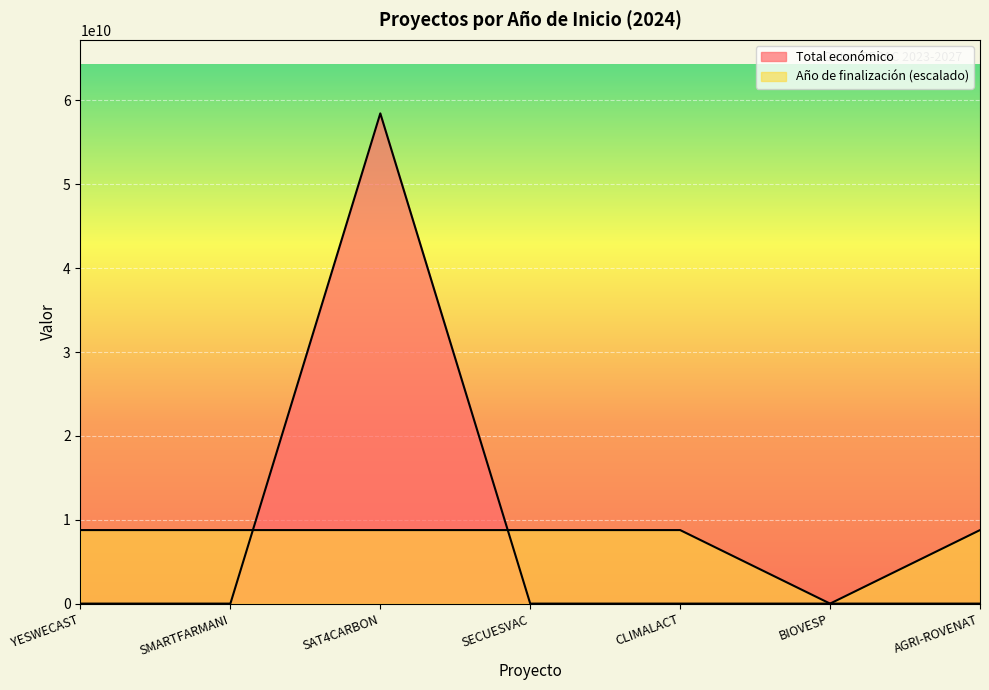

In Total económico, how many points are higher than both neighbors (excluding endpoints)?

2